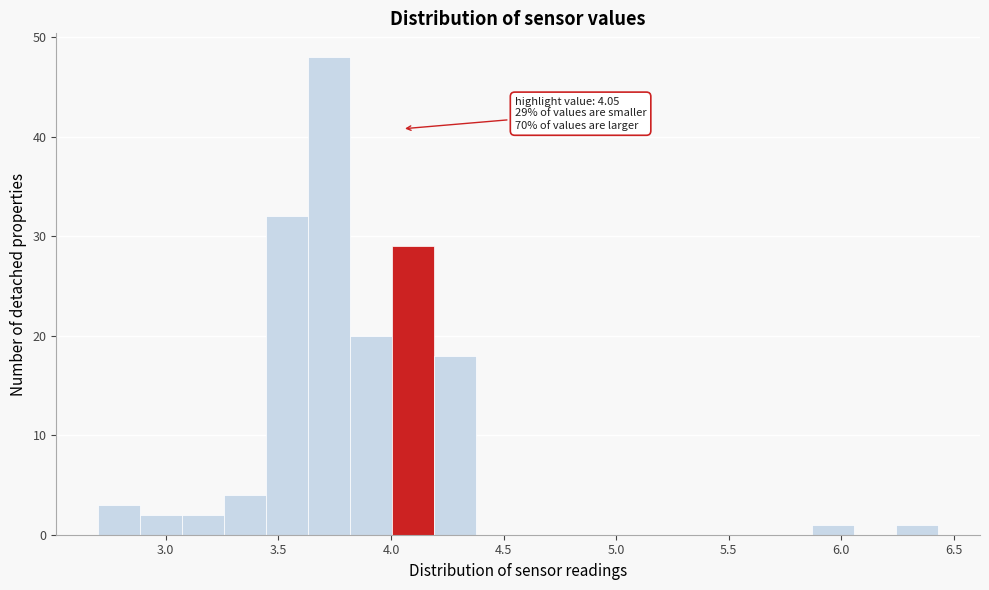

Read against the x-axis, roughly where is the centre of the tallest bar?

3.75